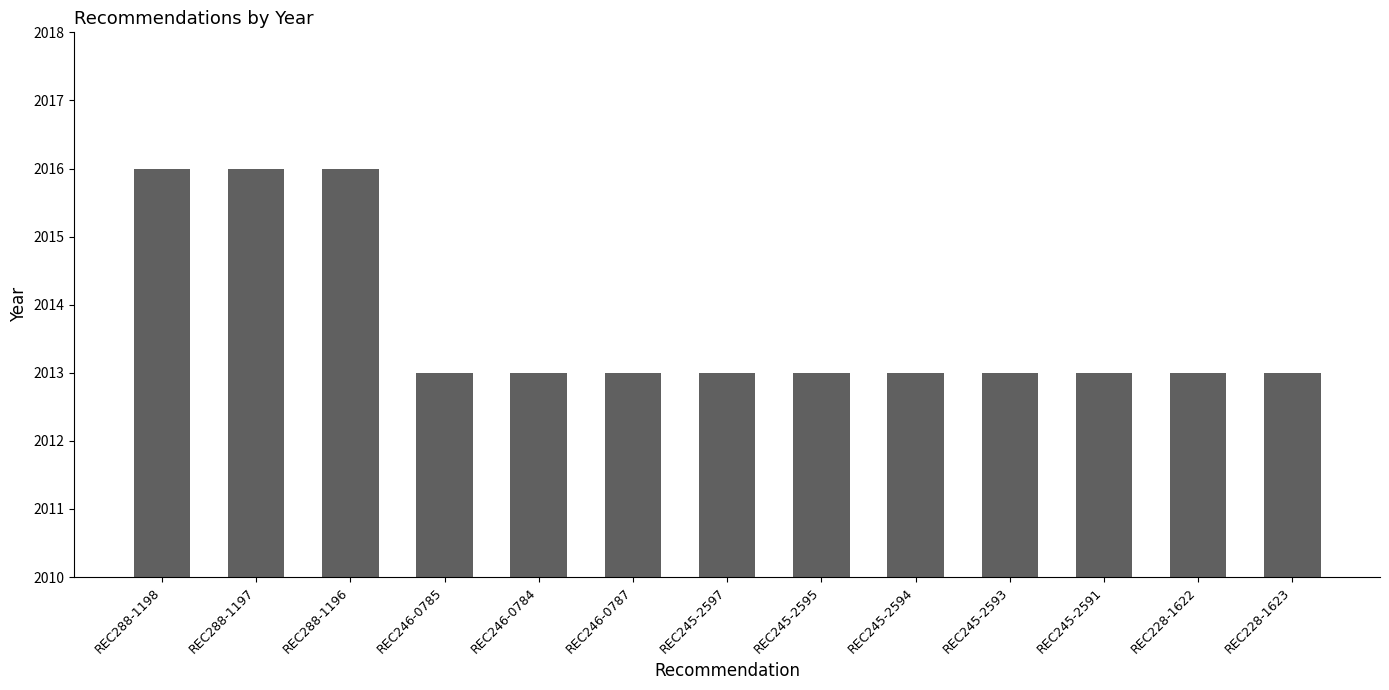

Are the bars horizontal?

No